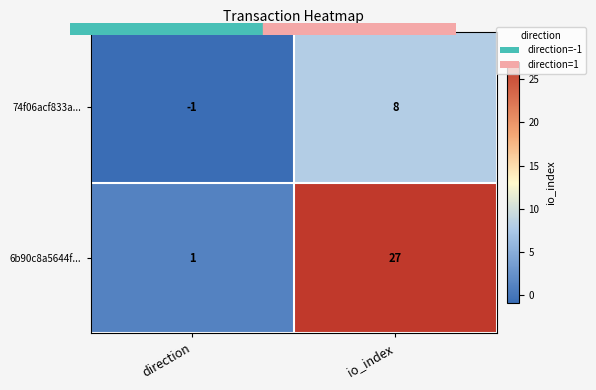

Reading left to right, extract all data points from this chart.

74f06acf833a...: -1	8
6b90c8a5644f...: 1	27